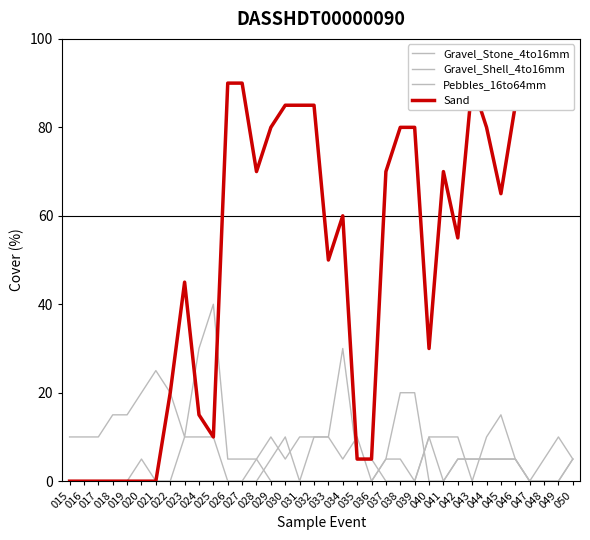

What is the value of the Sand point at the 19th from the left?

50